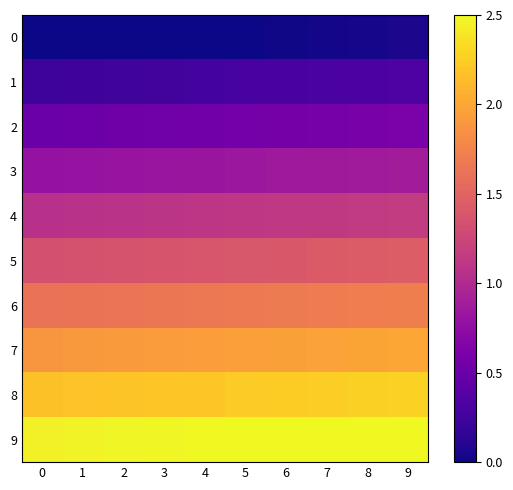

At 8, list the series in order from smallest to largest.

0, 1, 2, 3, 4, 5, 6, 7, 8, 9